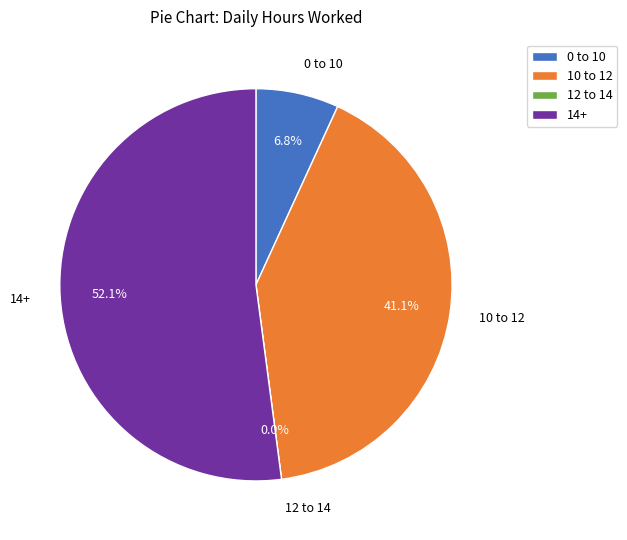

The 22-Mon slice represents 10% of the pie. True or false?

False